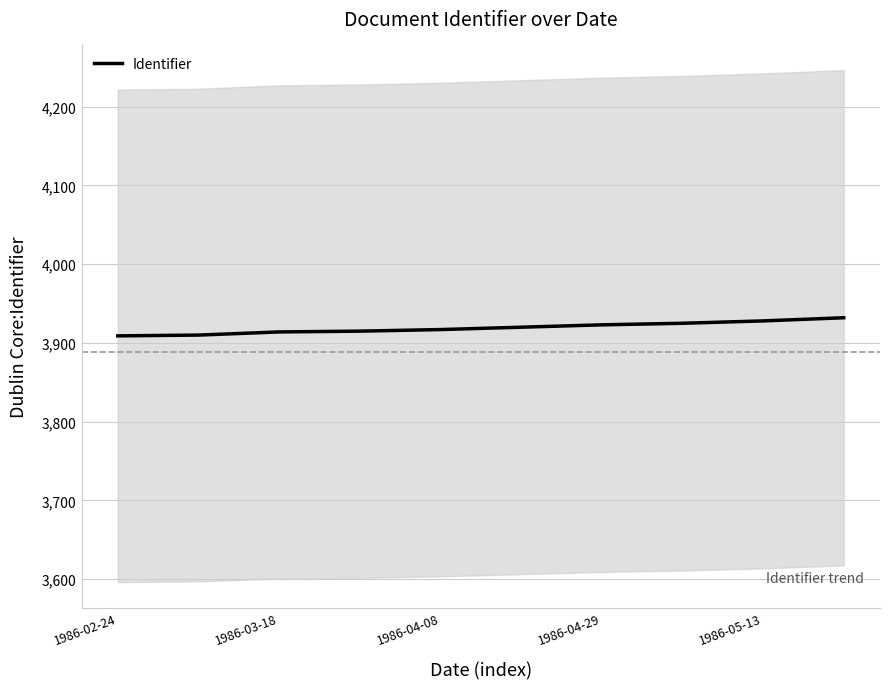

What is the lowest value of the Identifier series?

3909